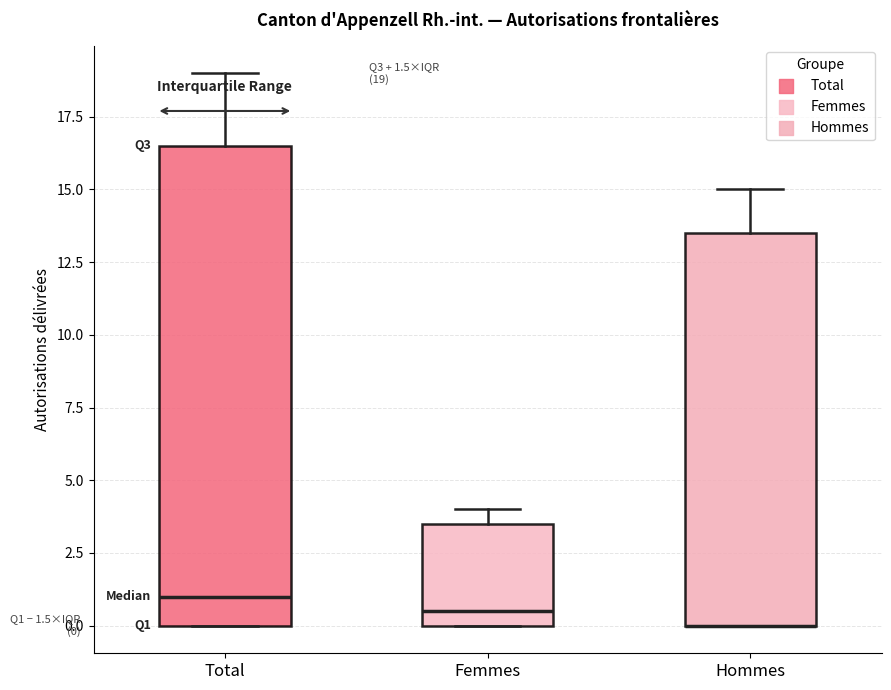

Comparing the boxes themselves (not the whiskers), which one is the tallest?

Total